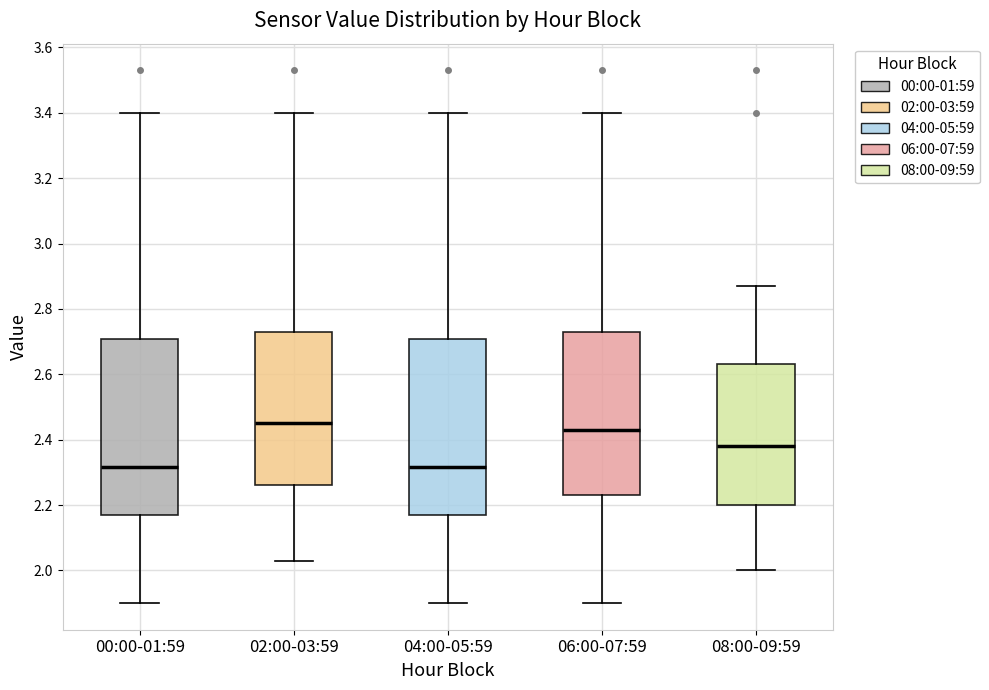

Reading left to right, transcribe this box plot: for each box, give where its median line is, the range the box spans, and where its two whiskers end, as read against the y-axis. The values are not printed on the chart, so give them approximately, as read against the axis.

00:00-01:59: median 2.32, box 2.18 to 2.70, whiskers 1.90 to 3.40
02:00-03:59: median 2.46, box 2.26 to 2.74, whiskers 2.04 to 3.40
04:00-05:59: median 2.32, box 2.18 to 2.70, whiskers 1.90 to 3.40
06:00-07:59: median 2.44, box 2.24 to 2.74, whiskers 1.90 to 3.40
08:00-09:59: median 2.38, box 2.20 to 2.64, whiskers 2.00 to 2.88